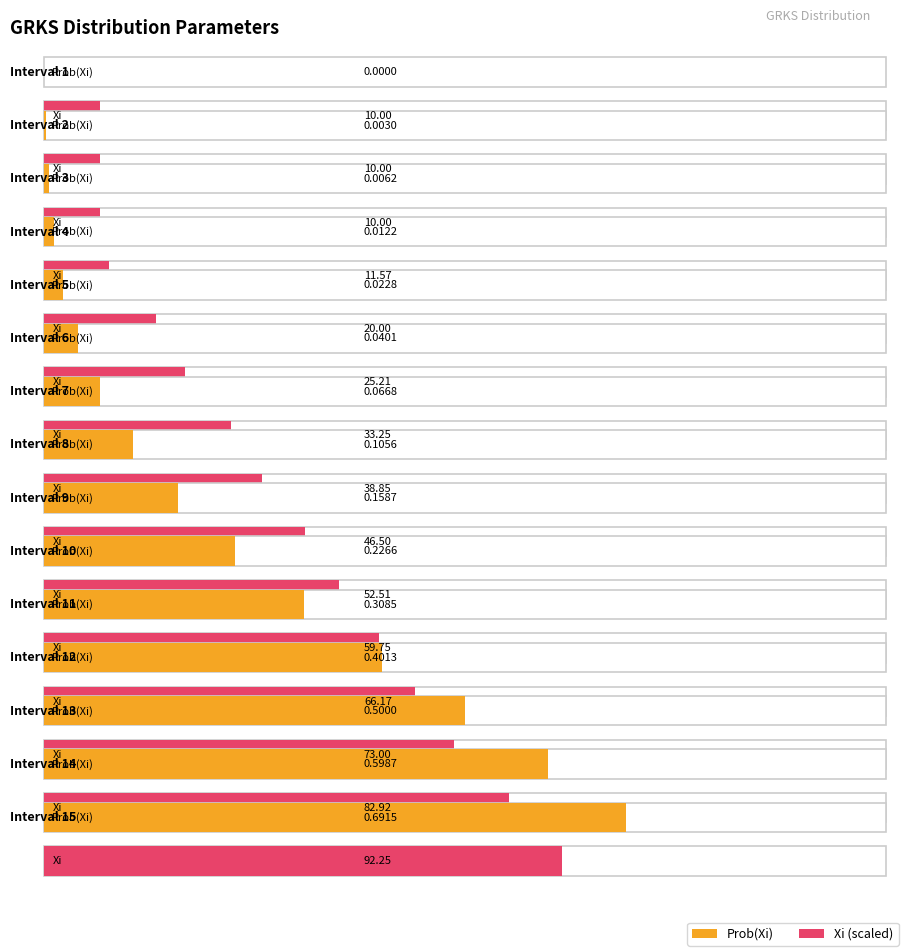

Count the number of data series in this chart.

2